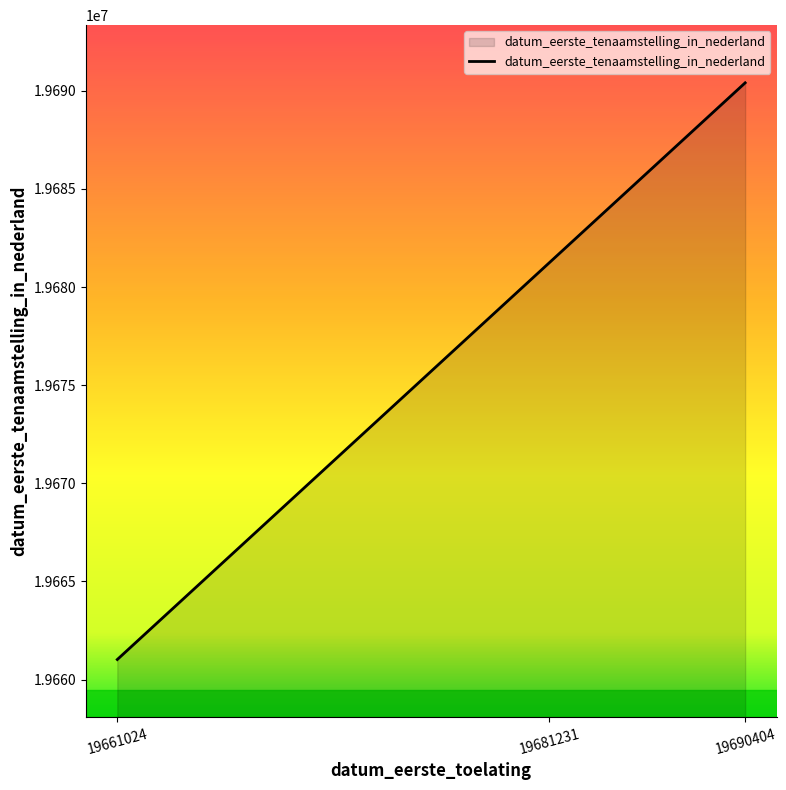

Rank the categories by value from highest to lowest.

19690404, 19681231, 19661024